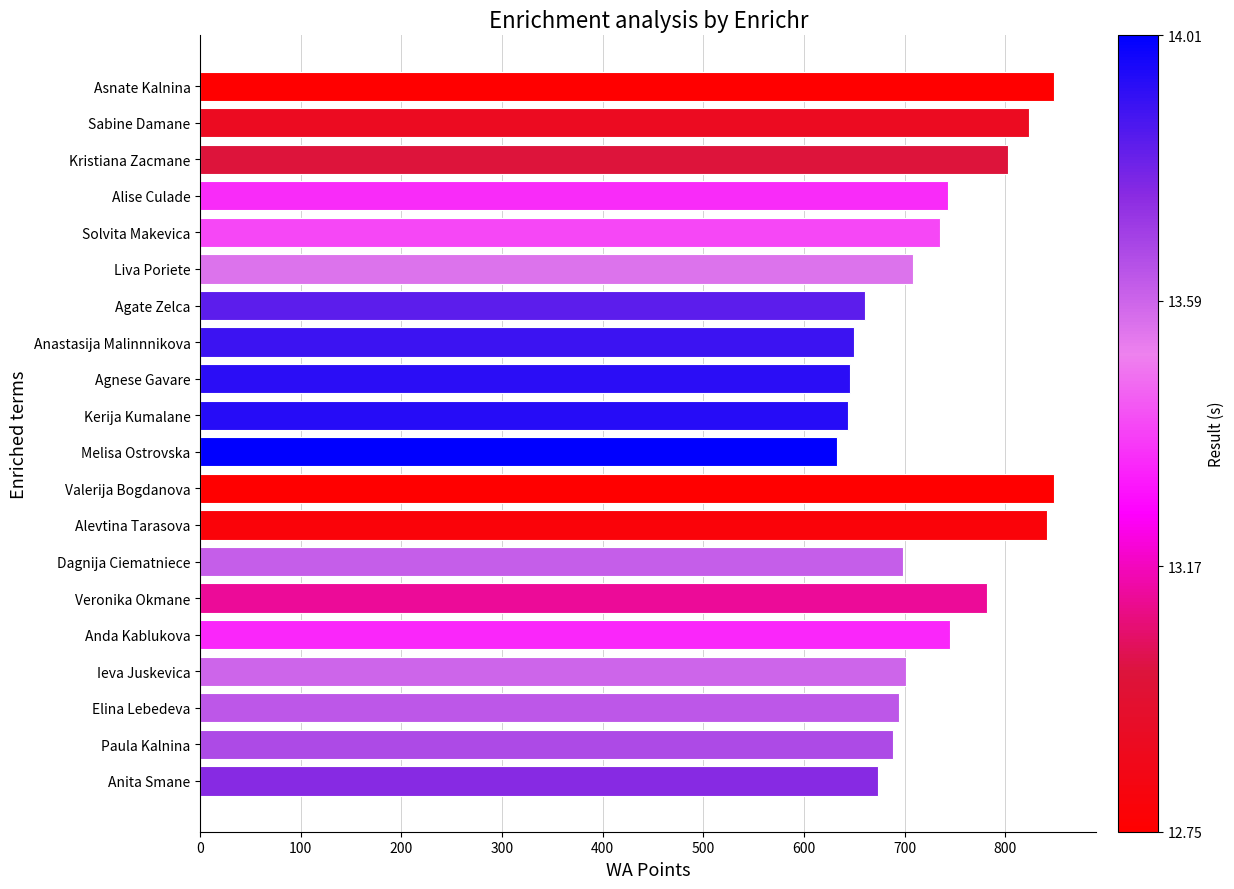

The value at Alise Culade is 493. True or false?

False